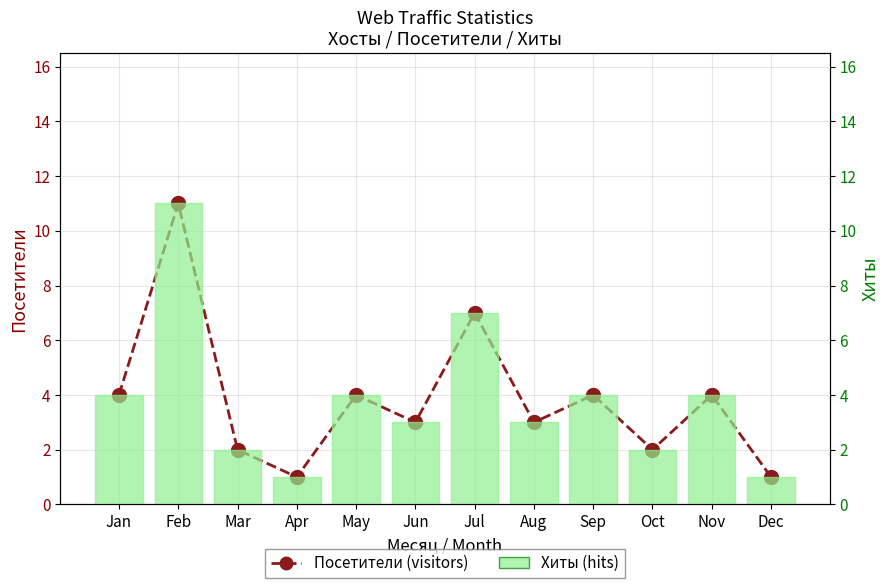

What is the difference between the Посетители (visitors) values at May and Dec?

3